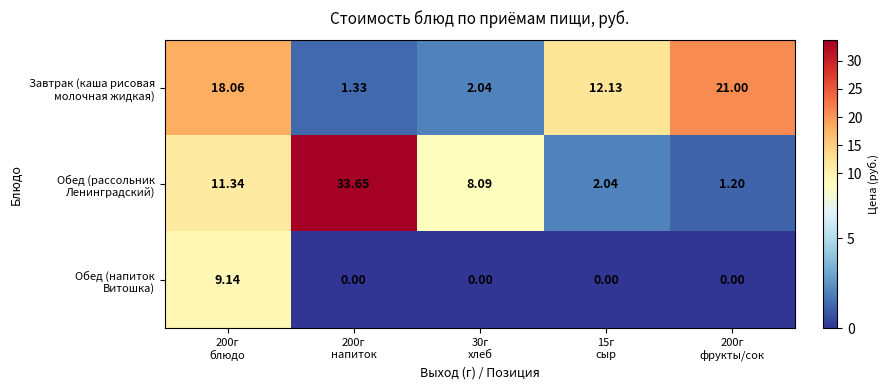

How many distinct data groups are displayed?

3